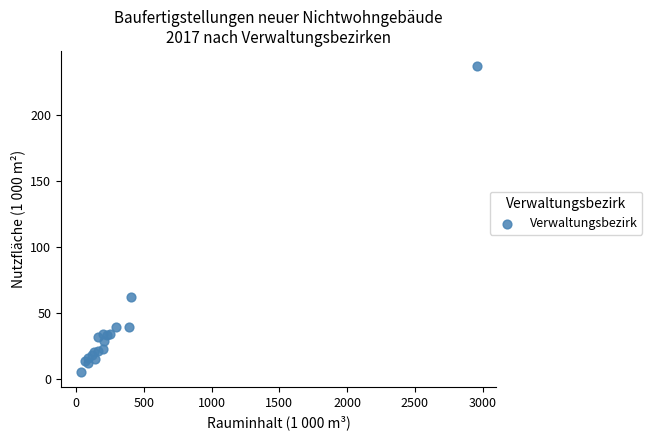

What Y value in the scatter plot is closest to 121?

62.1